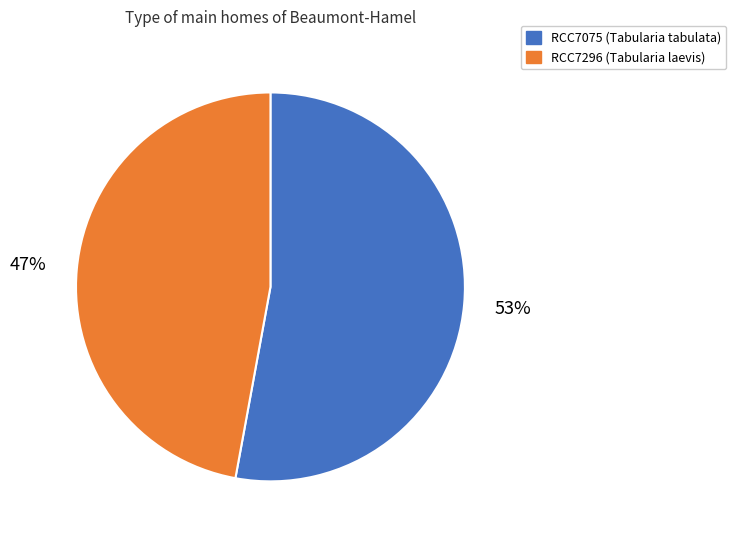

To the nearest percent, what is the difference between the RCC7296 and RCC7075 slice percentages?

6%